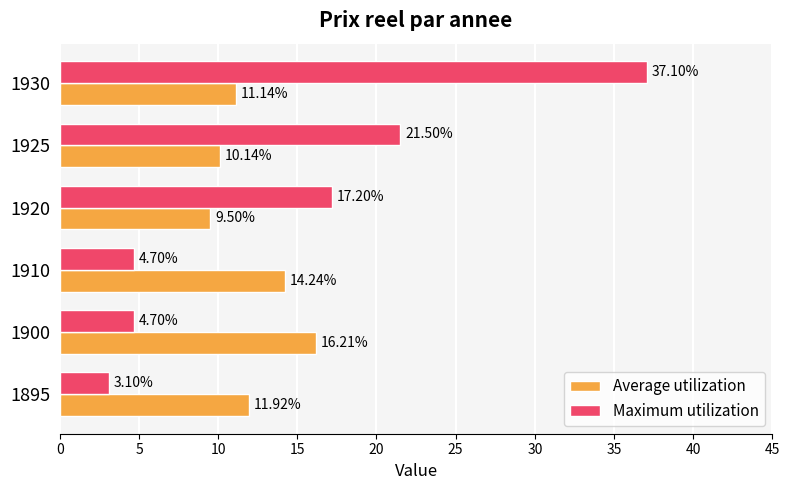

How many data points in Average utilization are less than 11?

2